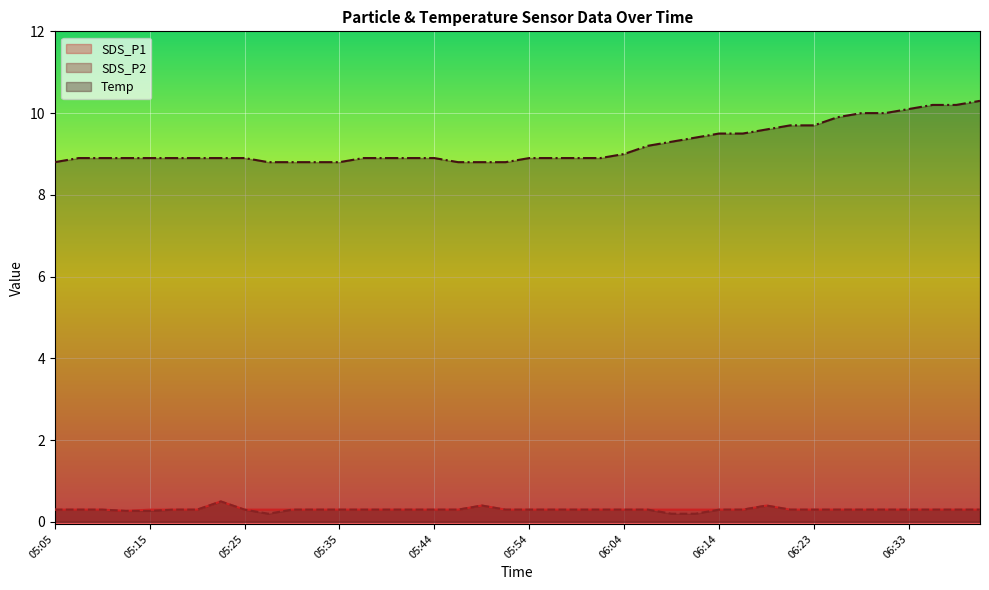

What is the difference between the maximum and second lowest values in the Temp series?

1.5